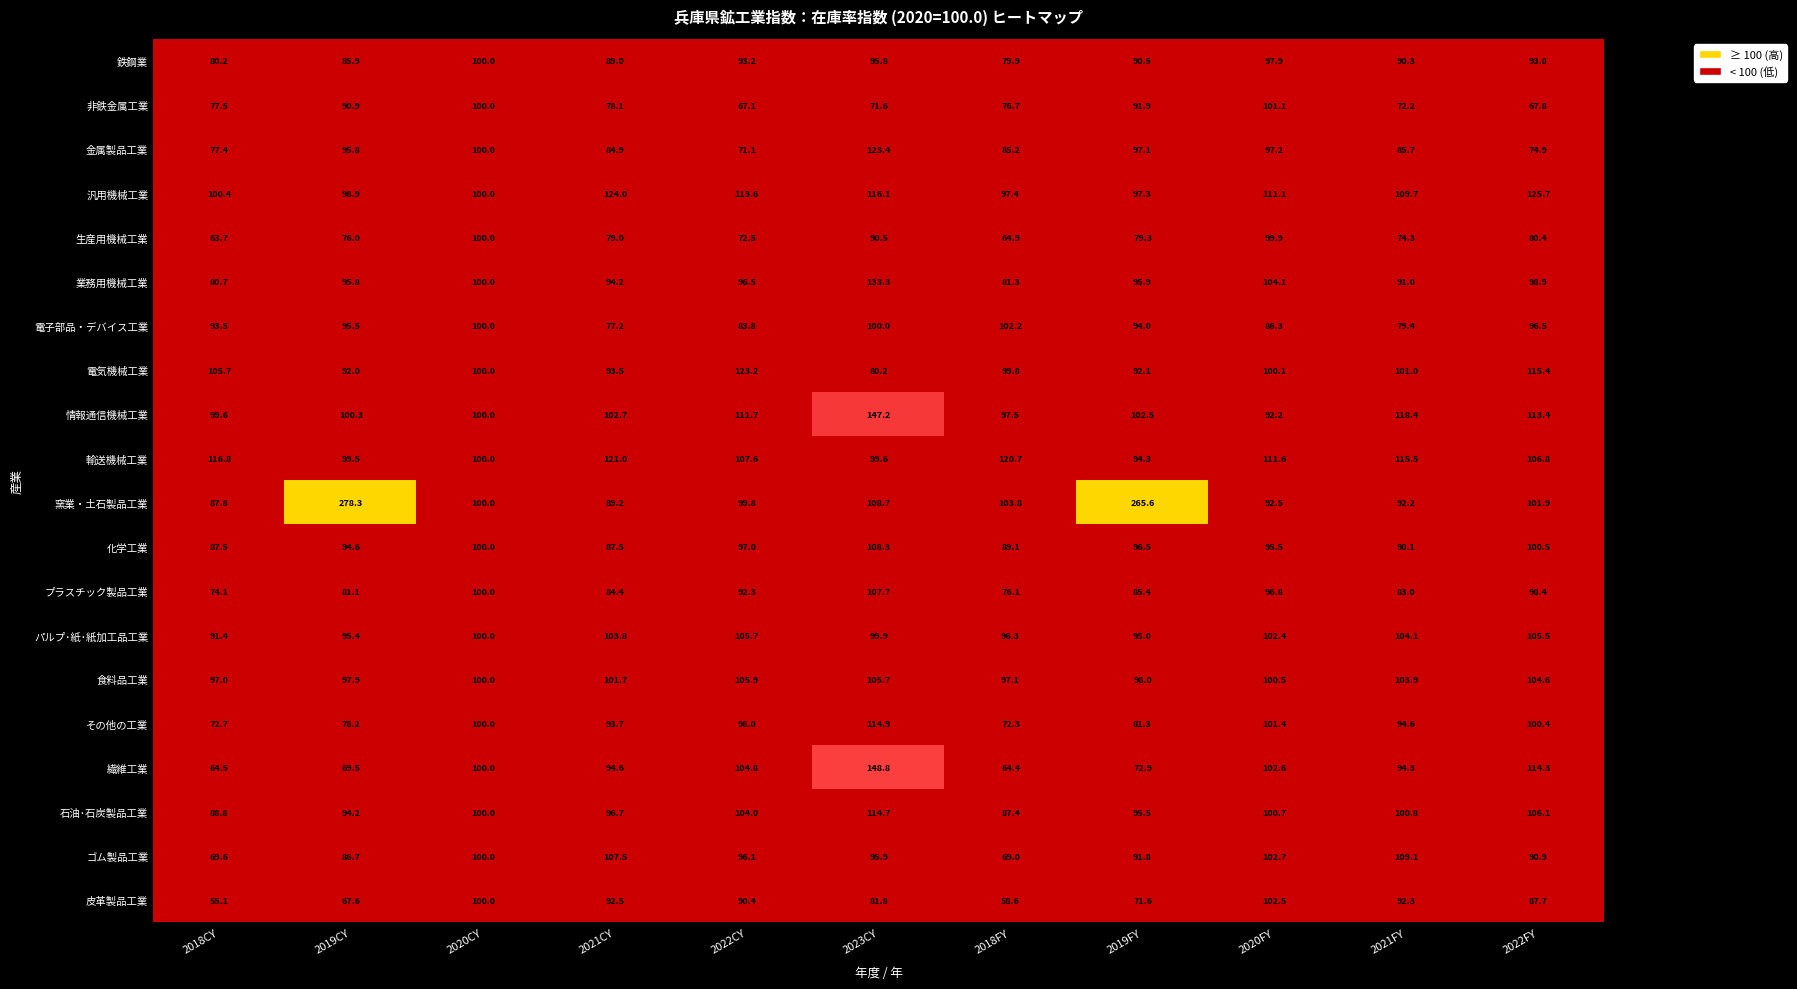

Where does the プラスチック製品工業 series first go above 85?

2020CY